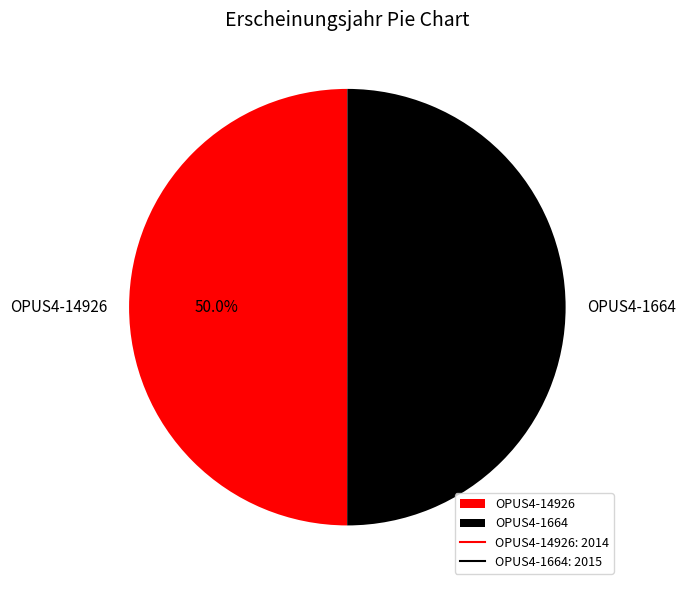

To the nearest percent, what is the average slice percentage?

50%